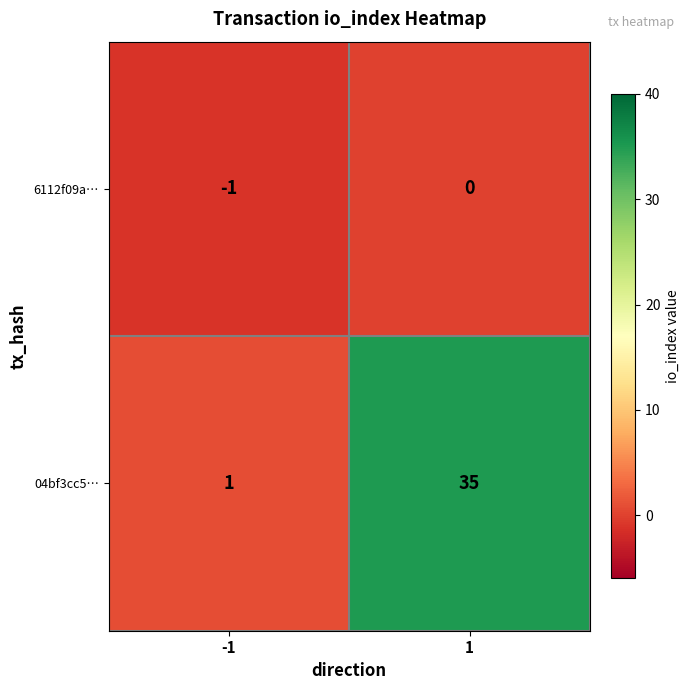

Rank the series by their average value, from highest to lowest.

04bf3cc5…, 6112f09a…